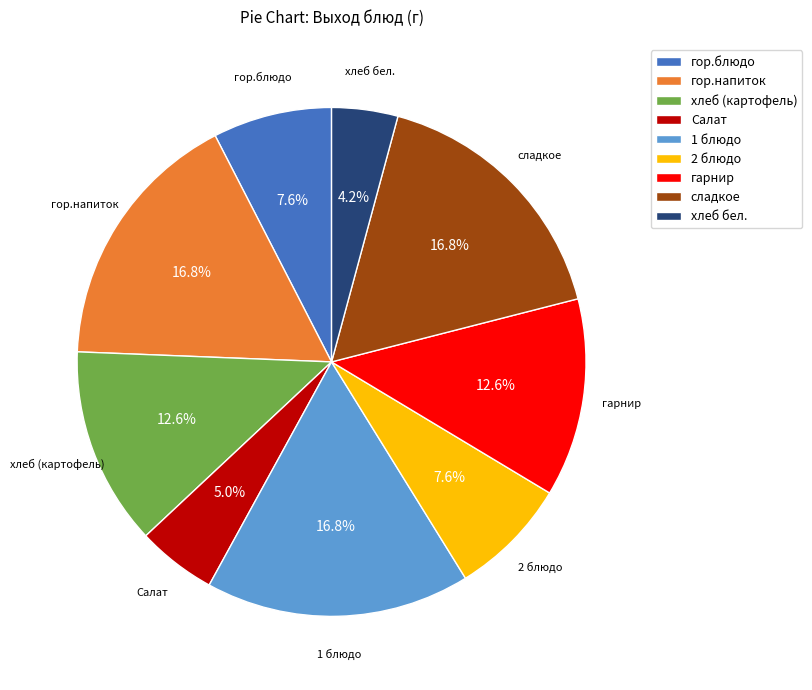

What percentage is the хлеб (картофель) slice, to the nearest percent?

13%